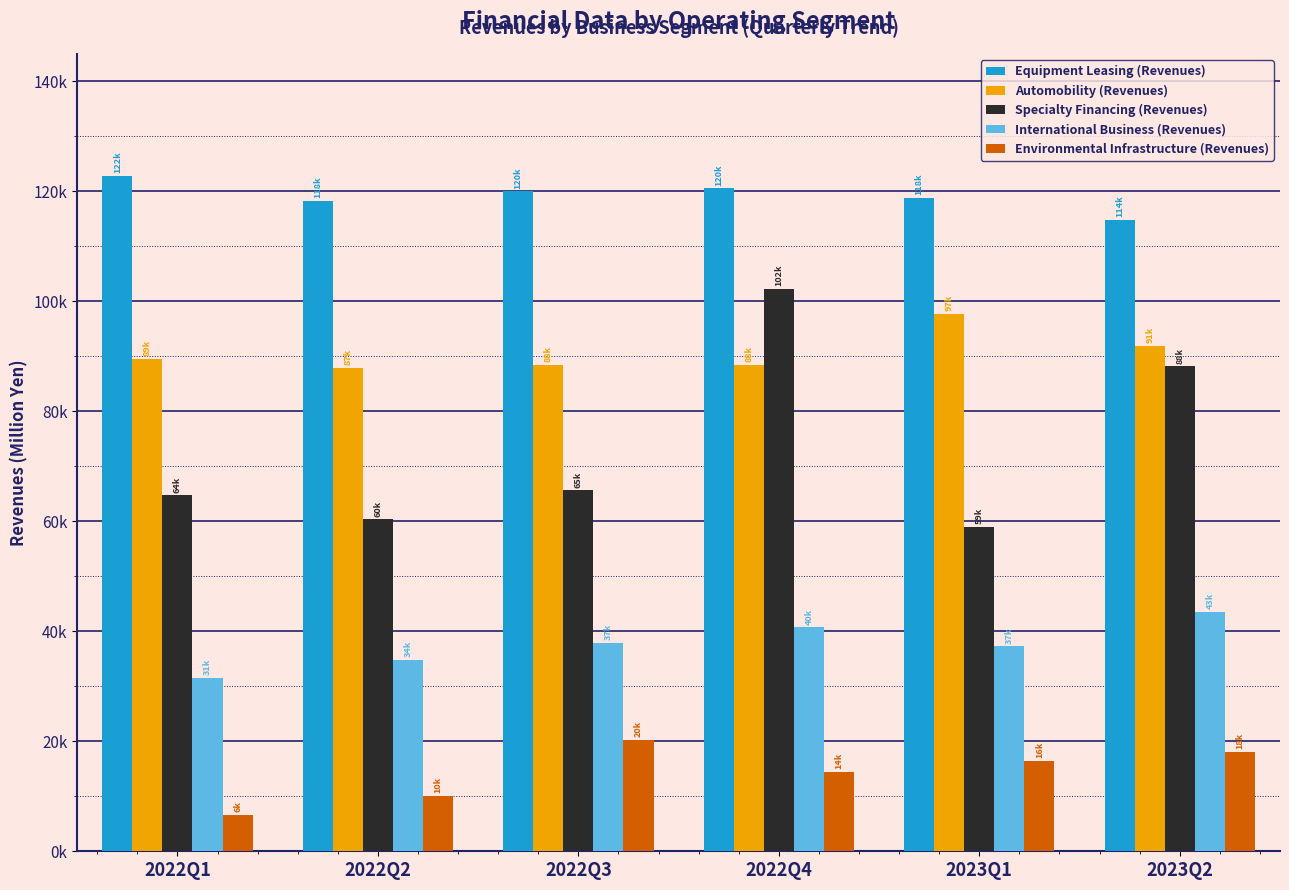

Read the Specialty Financing (Revenues) value at 2022Q3.

65633